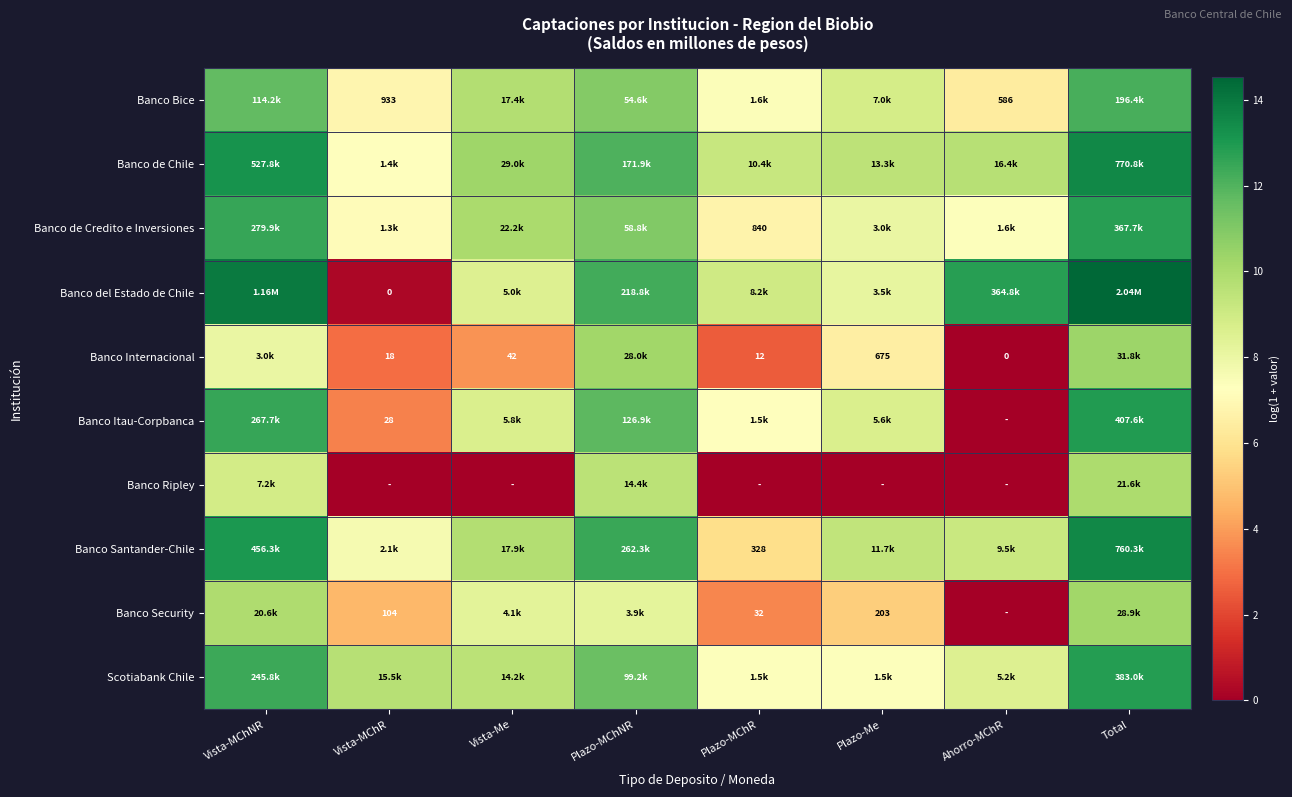

The Banco Itau-Corpbanca series shows -7.4 at Ahorro-MChR. True or false?

False